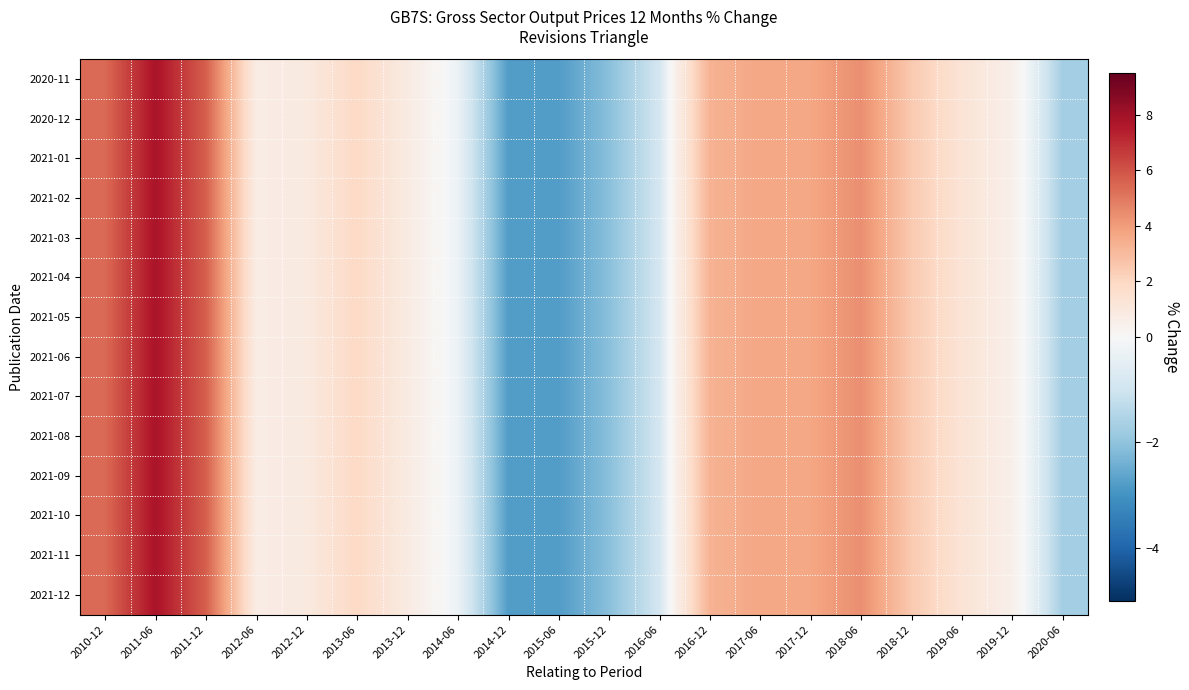

Reading left to right, transcribe all the data shown in this chart.

2020-11: 2010-12=5.4	2011-06=7.8	2011-12=5.7	2012-06=0.7	2012-12=0.9	2013-06=1.9	2013-12=0.8	2014-06=-0.3	2014-12=-2.8	2015-06=-2.8	2015-12=-2.1	2016-06=-0.9	2016-12=3.3	2017-06=3.7	2017-12=3.7	2018-06=4.4	2018-12=2.5	2019-06=1.3	2019-12=0.5	2020-06=-1.7
2020-12: 2010-12=5.4	2011-06=7.8	2011-12=5.7	2012-06=0.7	2012-12=0.9	2013-06=1.9	2013-12=0.8	2014-06=-0.3	2014-12=-2.8	2015-06=-2.8	2015-12=-2.1	2016-06=-0.9	2016-12=3.3	2017-06=3.7	2017-12=3.7	2018-06=4.4	2018-12=2.5	2019-06=1.3	2019-12=0.5	2020-06=-1.7
2021-01: 2010-12=5.4	2011-06=7.8	2011-12=5.7	2012-06=0.7	2012-12=0.9	2013-06=1.9	2013-12=0.8	2014-06=-0.3	2014-12=-2.8	2015-06=-2.8	2015-12=-2.1	2016-06=-0.9	2016-12=3.3	2017-06=3.7	2017-12=3.7	2018-06=4.4	2018-12=2.5	2019-06=1.3	2019-12=0.5	2020-06=-1.7
2021-02: 2010-12=5.4	2011-06=7.8	2011-12=5.7	2012-06=0.7	2012-12=0.9	2013-06=1.9	2013-12=0.8	2014-06=-0.3	2014-12=-2.8	2015-06=-2.8	2015-12=-2.1	2016-06=-0.9	2016-12=3.3	2017-06=3.7	2017-12=3.7	2018-06=4.4	2018-12=2.5	2019-06=1.3	2019-12=0.5	2020-06=-1.7
2021-03: 2010-12=5.4	2011-06=7.8	2011-12=5.7	2012-06=0.7	2012-12=0.9	2013-06=1.9	2013-12=0.8	2014-06=-0.3	2014-12=-2.8	2015-06=-2.8	2015-12=-2.1	2016-06=-0.9	2016-12=3.3	2017-06=3.7	2017-12=3.7	2018-06=4.4	2018-12=2.5	2019-06=1.3	2019-12=0.5	2020-06=-1.7
2021-04: 2010-12=5.4	2011-06=7.8	2011-12=5.7	2012-06=0.7	2012-12=0.9	2013-06=1.9	2013-12=0.8	2014-06=-0.3	2014-12=-2.8	2015-06=-2.8	2015-12=-2.1	2016-06=-0.9	2016-12=3.3	2017-06=3.7	2017-12=3.7	2018-06=4.4	2018-12=2.5	2019-06=1.3	2019-12=0.5	2020-06=-1.7
2021-05: 2010-12=5.4	2011-06=7.8	2011-12=5.7	2012-06=0.7	2012-12=0.9	2013-06=1.9	2013-12=0.8	2014-06=-0.3	2014-12=-2.8	2015-06=-2.8	2015-12=-2.1	2016-06=-0.9	2016-12=3.3	2017-06=3.7	2017-12=3.7	2018-06=4.4	2018-12=2.5	2019-06=1.3	2019-12=0.5	2020-06=-1.7
2021-06: 2010-12=5.4	2011-06=7.8	2011-12=5.7	2012-06=0.7	2012-12=0.9	2013-06=1.9	2013-12=0.8	2014-06=-0.3	2014-12=-2.8	2015-06=-2.8	2015-12=-2.1	2016-06=-0.9	2016-12=3.3	2017-06=3.7	2017-12=3.7	2018-06=4.4	2018-12=2.5	2019-06=1.3	2019-12=0.5	2020-06=-1.7
2021-07: 2010-12=5.4	2011-06=7.8	2011-12=5.7	2012-06=0.7	2012-12=0.9	2013-06=1.9	2013-12=0.8	2014-06=-0.3	2014-12=-2.8	2015-06=-2.8	2015-12=-2.1	2016-06=-0.9	2016-12=3.3	2017-06=3.7	2017-12=3.7	2018-06=4.4	2018-12=2.5	2019-06=1.3	2019-12=0.5	2020-06=-1.7
2021-08: 2010-12=5.4	2011-06=7.8	2011-12=5.7	2012-06=0.7	2012-12=0.9	2013-06=1.9	2013-12=0.8	2014-06=-0.3	2014-12=-2.8	2015-06=-2.8	2015-12=-2.1	2016-06=-0.9	2016-12=3.3	2017-06=3.7	2017-12=3.7	2018-06=4.4	2018-12=2.5	2019-06=1.3	2019-12=0.5	2020-06=-1.7
2021-09: 2010-12=5.4	2011-06=7.8	2011-12=5.7	2012-06=0.7	2012-12=0.9	2013-06=1.9	2013-12=0.8	2014-06=-0.3	2014-12=-2.8	2015-06=-2.8	2015-12=-2.1	2016-06=-0.9	2016-12=3.3	2017-06=3.7	2017-12=3.7	2018-06=4.4	2018-12=2.5	2019-06=1.3	2019-12=0.5	2020-06=-1.7
2021-10: 2010-12=5.4	2011-06=7.8	2011-12=5.7	2012-06=0.7	2012-12=0.9	2013-06=1.9	2013-12=0.8	2014-06=-0.3	2014-12=-2.8	2015-06=-2.8	2015-12=-2.1	2016-06=-0.9	2016-12=3.3	2017-06=3.7	2017-12=3.7	2018-06=4.4	2018-12=2.5	2019-06=1.3	2019-12=0.5	2020-06=-1.7
2021-11: 2010-12=5.4	2011-06=7.8	2011-12=5.7	2012-06=0.7	2012-12=0.9	2013-06=1.9	2013-12=0.8	2014-06=-0.3	2014-12=-2.8	2015-06=-2.8	2015-12=-2.1	2016-06=-0.9	2016-12=3.3	2017-06=3.7	2017-12=3.7	2018-06=4.4	2018-12=2.5	2019-06=1.3	2019-12=0.5	2020-06=-1.7
2021-12: 2010-12=5.4	2011-06=7.8	2011-12=5.7	2012-06=0.7	2012-12=0.9	2013-06=1.9	2013-12=0.8	2014-06=-0.3	2014-12=-2.8	2015-06=-2.8	2015-12=-2.1	2016-06=-0.9	2016-12=3.3	2017-06=3.7	2017-12=3.7	2018-06=4.4	2018-12=2.5	2019-06=1.3	2019-12=0.5	2020-06=-1.7